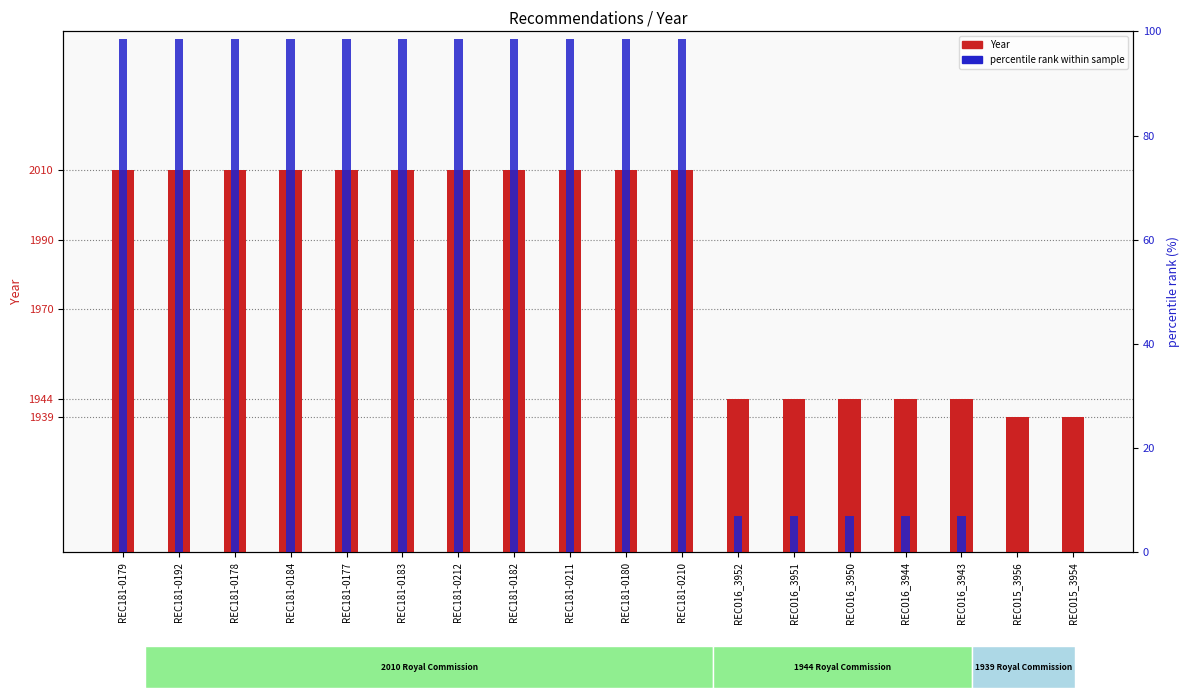

Reading right to left, extract all data points from this chart.

Year: REC015_3954=1939.0	REC015_3956=1939.0	REC016_3943=1944.0	REC016_3944=1944.0	REC016_3950=1944.0	REC016_3951=1944.0	REC016_3952=1944.0	REC181-0210=2010.0	REC181-0180=2010.0	REC181-0211=2010.0	REC181-0182=2010.0	REC181-0212=2010.0	REC181-0183=2010.0	REC181-0177=2010.0	REC181-0184=2010.0	REC181-0178=2010.0	REC181-0192=2010.0	REC181-0179=2010.0
percentile rank within sample: REC015_3954=0.0	REC015_3956=0.0	REC016_3943=6.9	REC016_3944=6.9	REC016_3950=6.9	REC016_3951=6.9	REC016_3952=6.9	REC181-0210=98.6	REC181-0180=98.6	REC181-0211=98.6	REC181-0182=98.6	REC181-0212=98.6	REC181-0183=98.6	REC181-0177=98.6	REC181-0184=98.6	REC181-0178=98.6	REC181-0192=98.6	REC181-0179=98.6